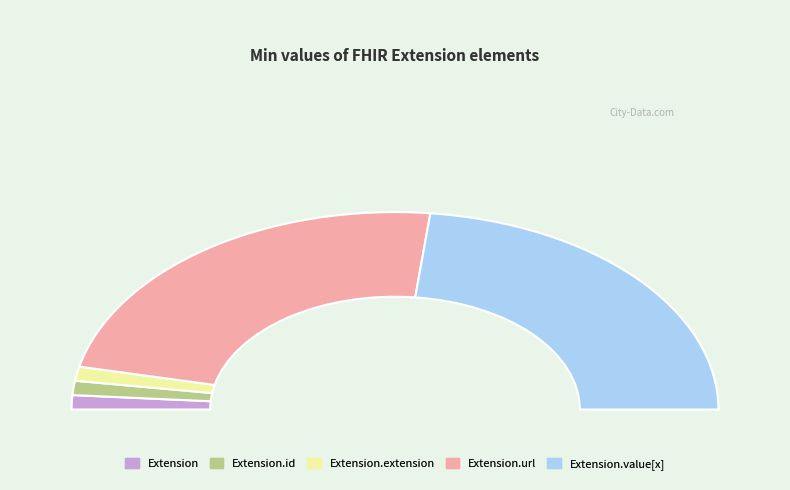

Which slice is the largest?

Extension.url